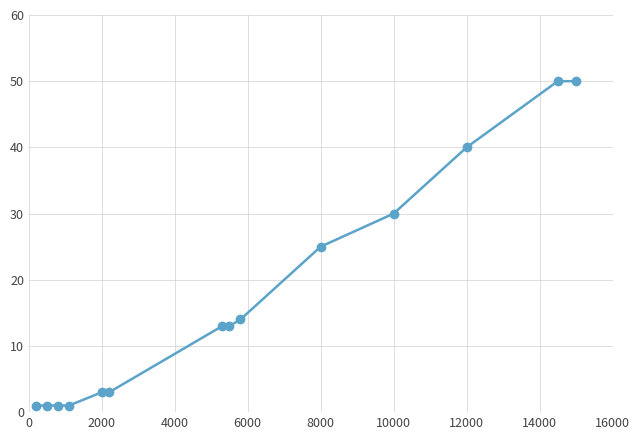

What is the difference between the second highest and minimum values?

49